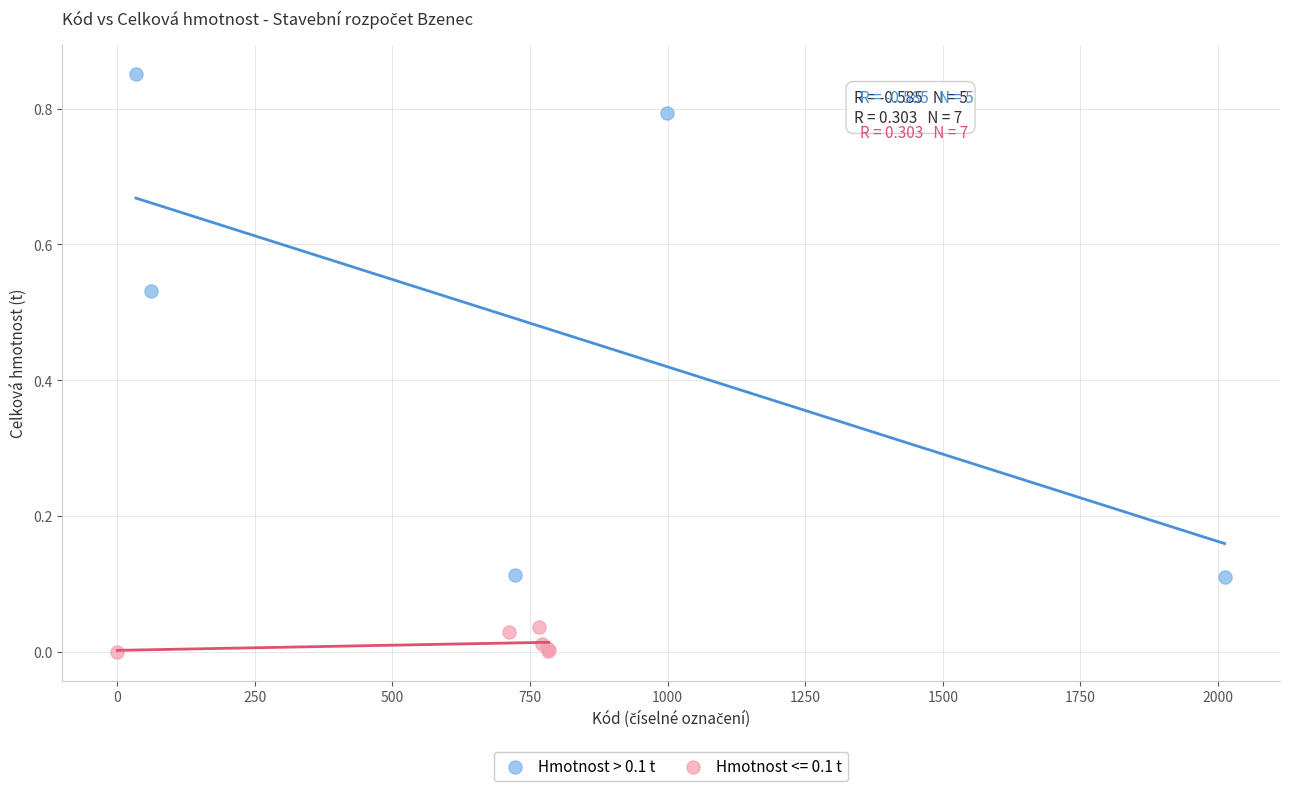

Which series has the largest Y range (max minus min)?

Hmotnost > 0.1 t